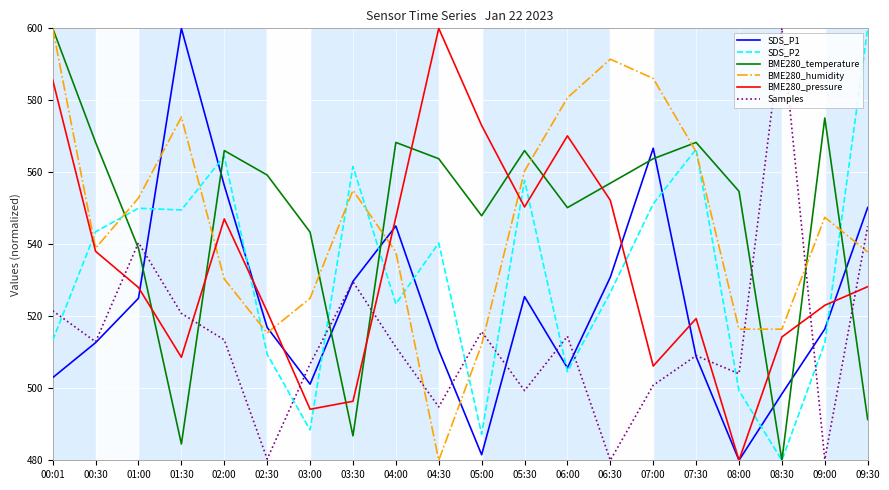

At 04:00, list the series in order from largest to smallest.

BME280_temperature, BME280_pressure, SDS_P1, BME280_humidity, SDS_P2, Samples